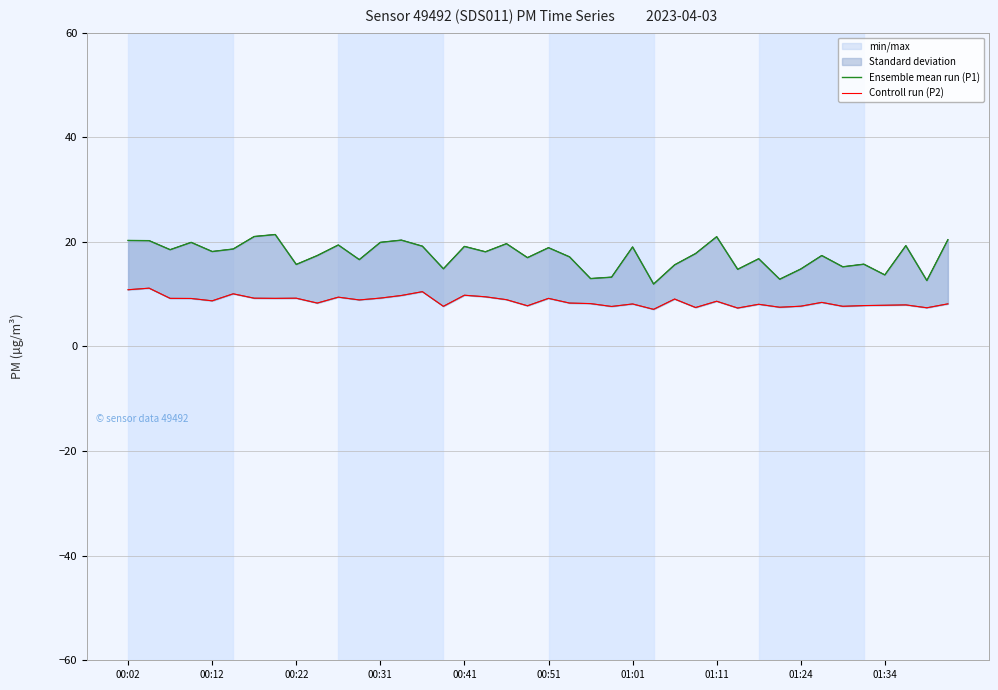

Where does the Ensemble mean run (P1) series first go above 18?

00:02